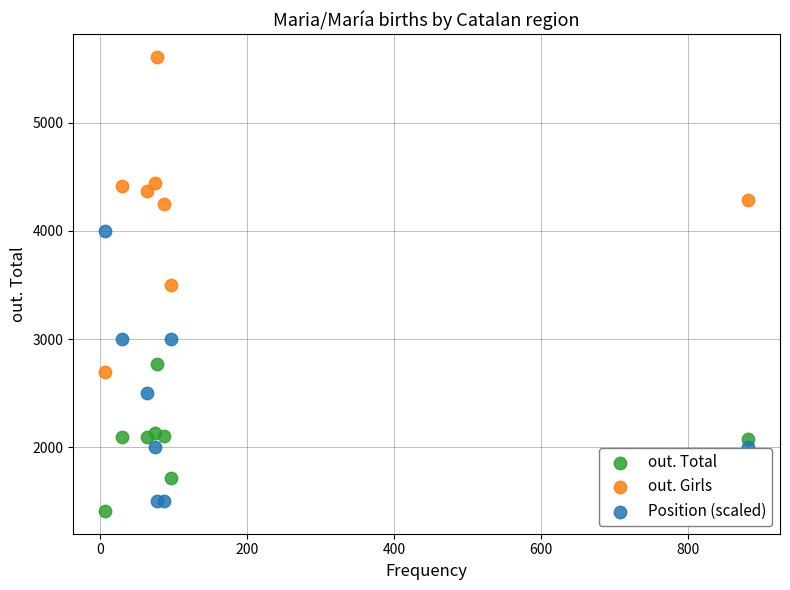

Across all data points, what is the range of Y values (max minus min)?

4197